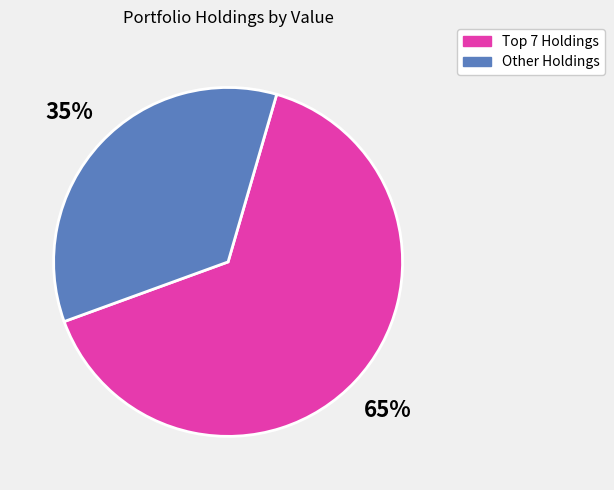

To the nearest percent, what is the average slice percentage?

50%